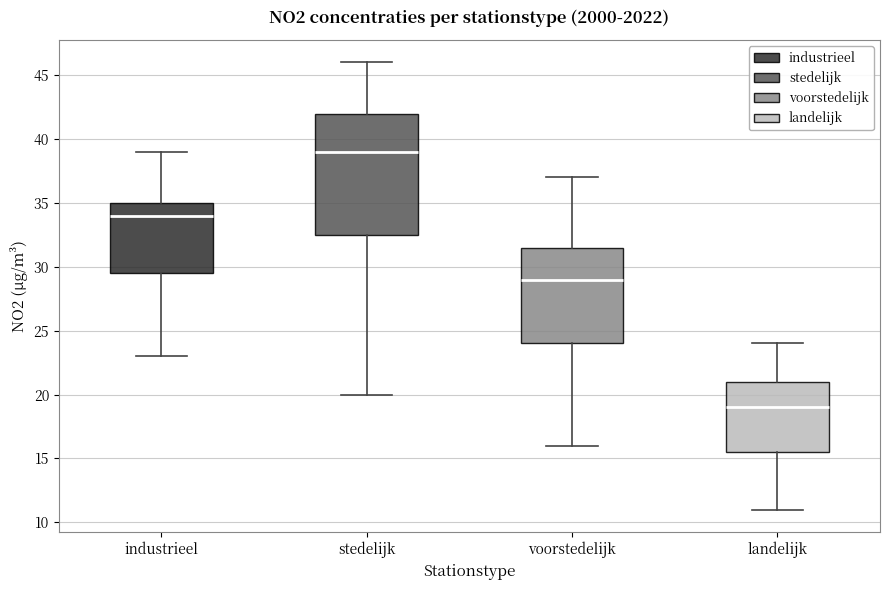

Reading left to right, read every box against the y-axis: the position of its median line, the range the box covers, and the ends of its whiskers. The values are not printed on the chart, so give them approximately, as read against the axis.

industrieel: median 34.0, box 29.5 to 35.0, whiskers 23.0 to 39.0
stedelijk: median 39.0, box 32.5 to 42.0, whiskers 20.0 to 46.0
voorstedelijk: median 29.0, box 24.0 to 31.5, whiskers 16.0 to 37.0
landelijk: median 19.0, box 15.5 to 21.0, whiskers 11.0 to 24.0